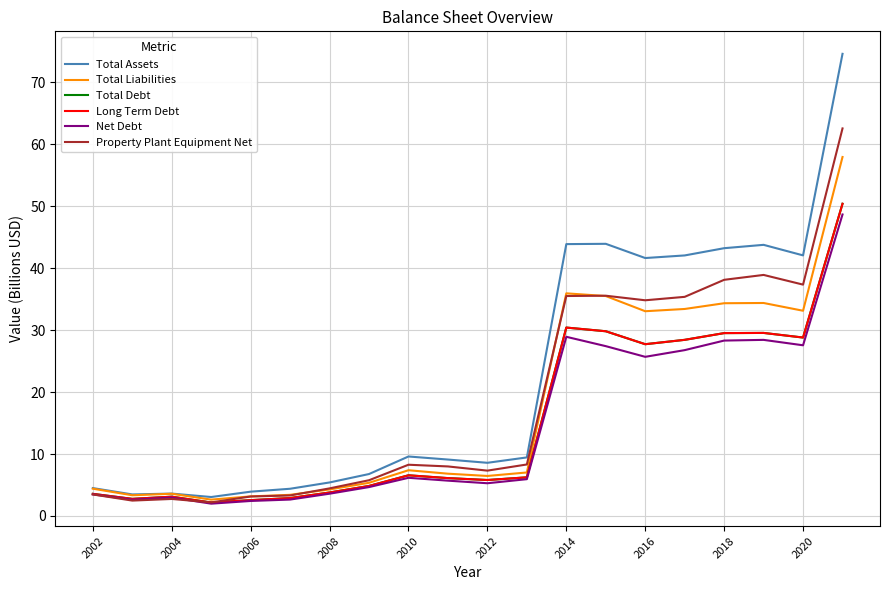

What is the smallest value displayed?

2.0